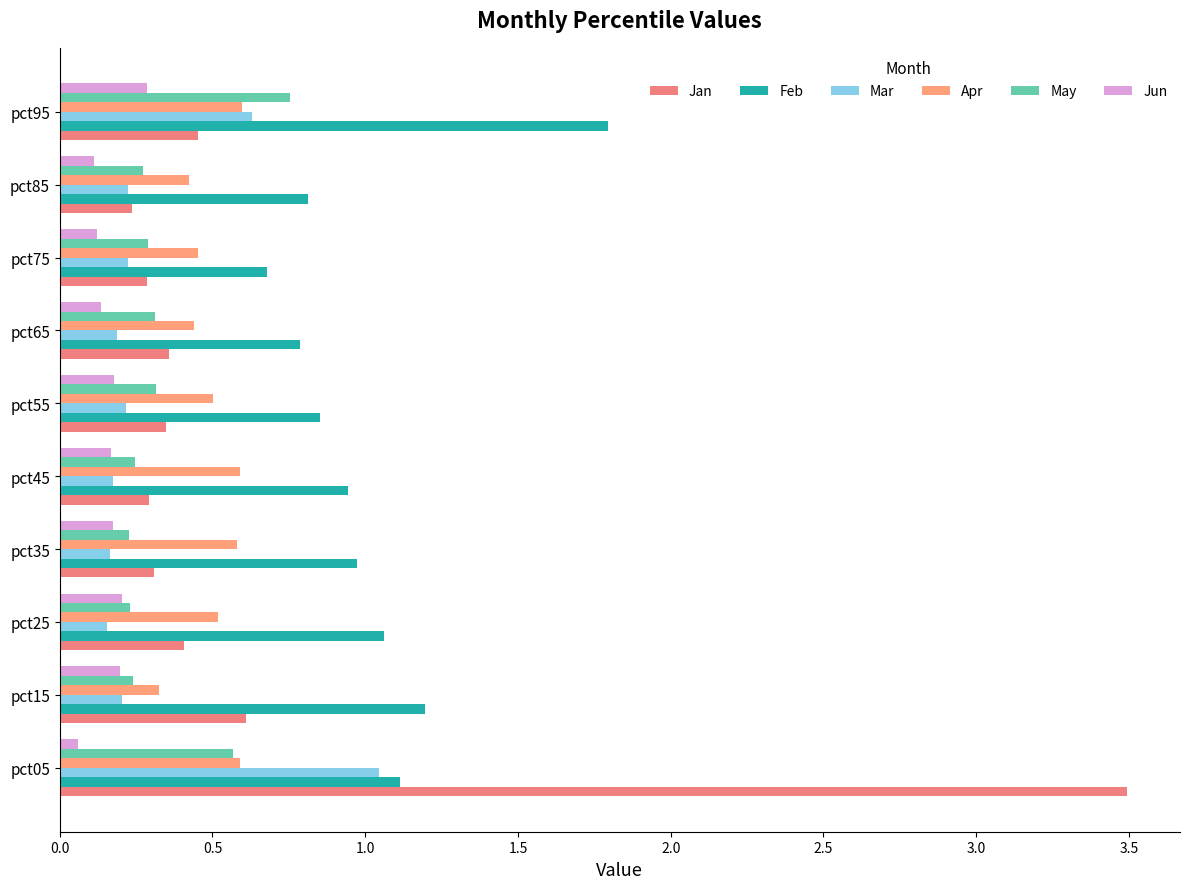

Count the number of data series in this chart.

6